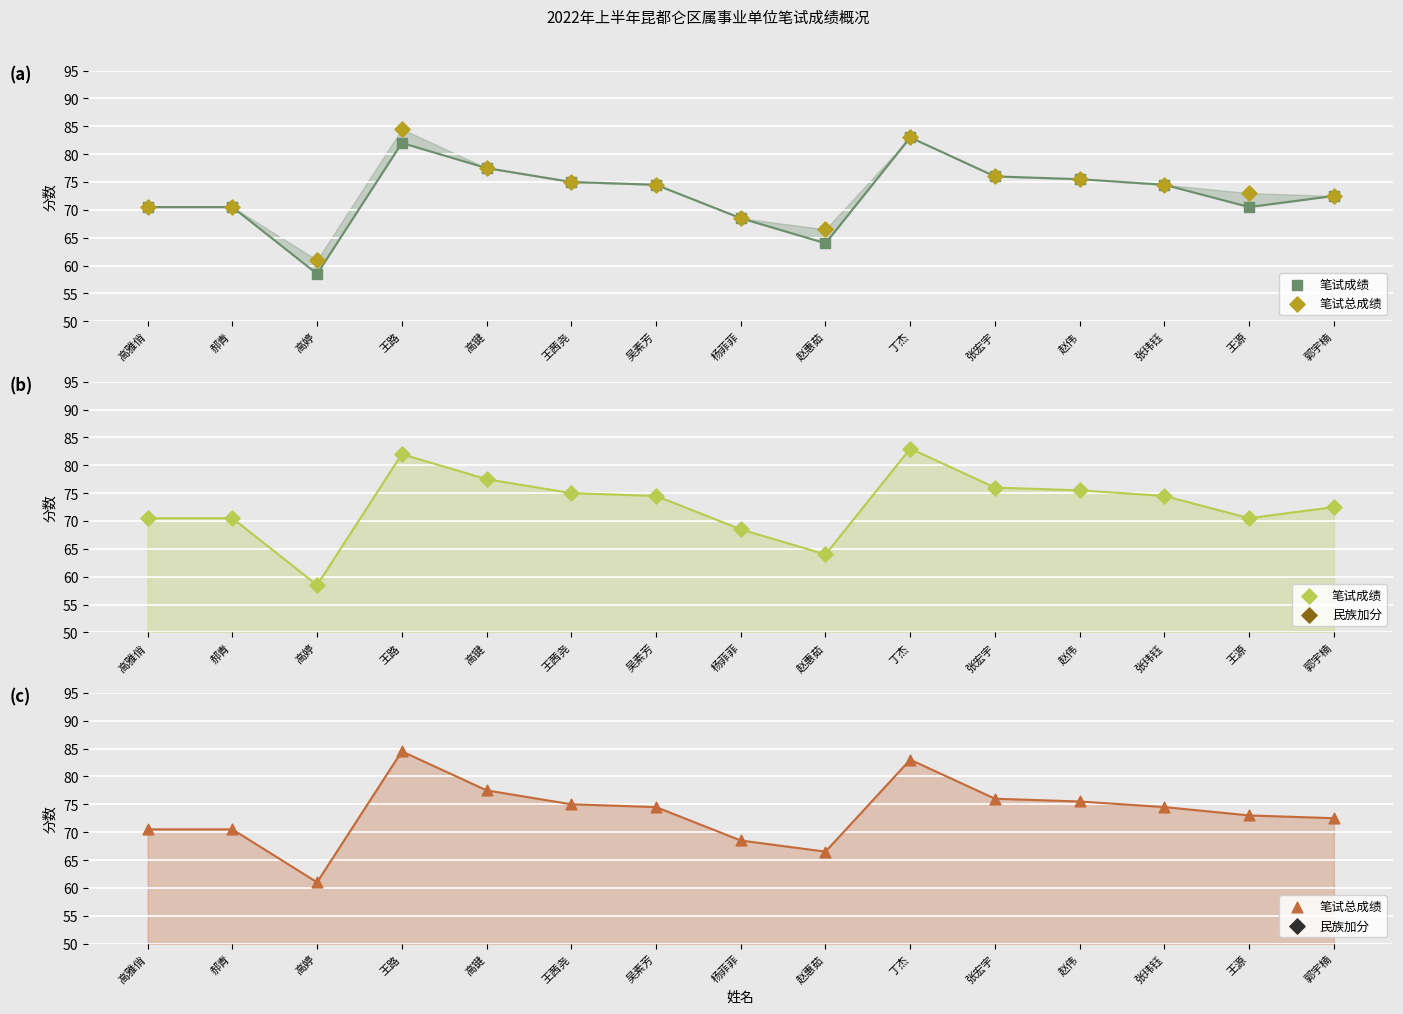

What is the total value across all series at 王源?

146.0